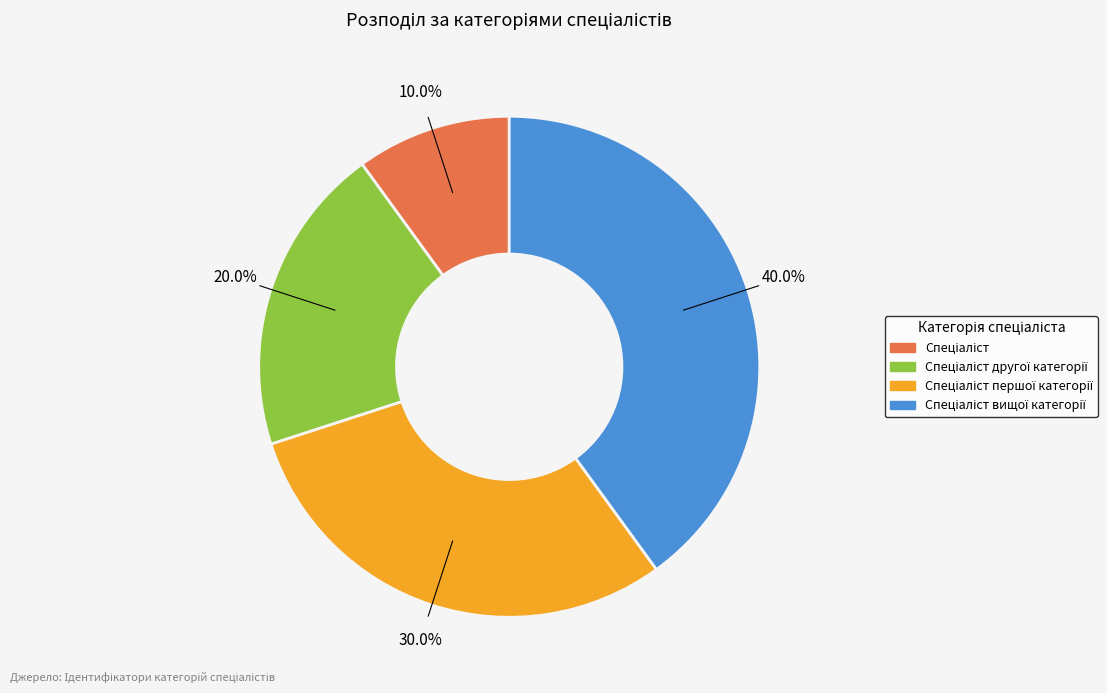

Is there any slice that represents more than half of the pie?

No